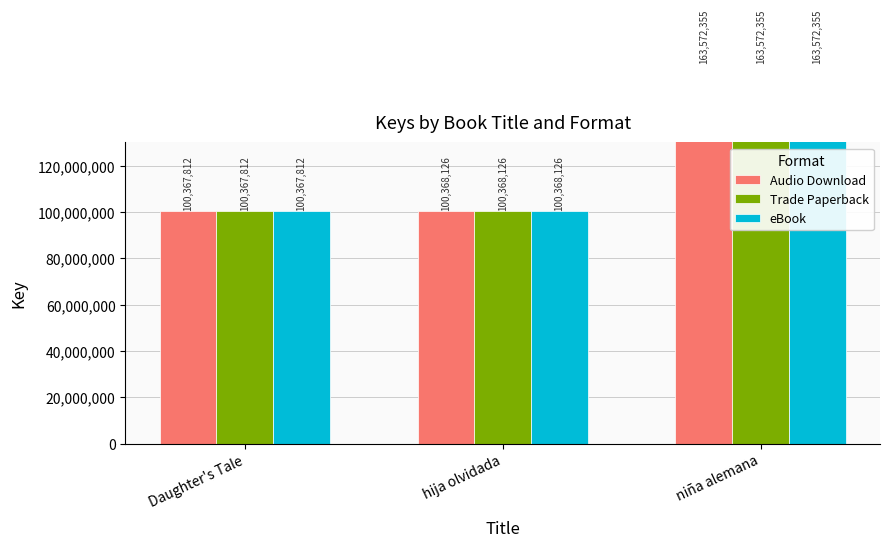

Where does the Trade Paperback series first go above 100368126?

niña alemana